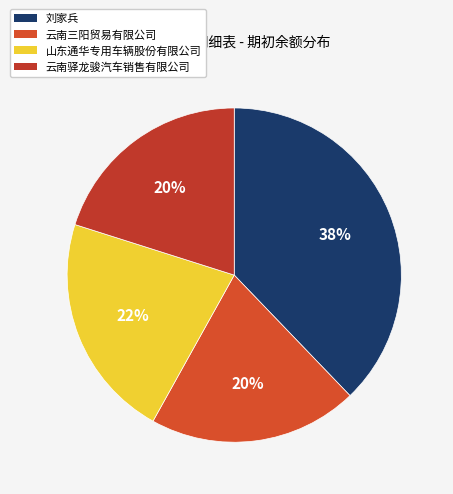

Count the number of slices in the pie.

4